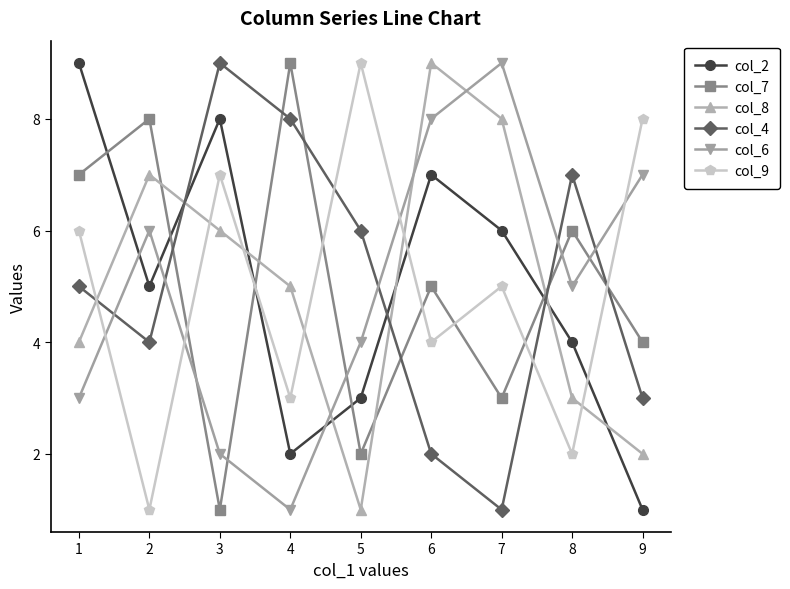

Rank the categories by col_7 value from lowest to highest.

3, 5, 7, 9, 6, 8, 1, 2, 4